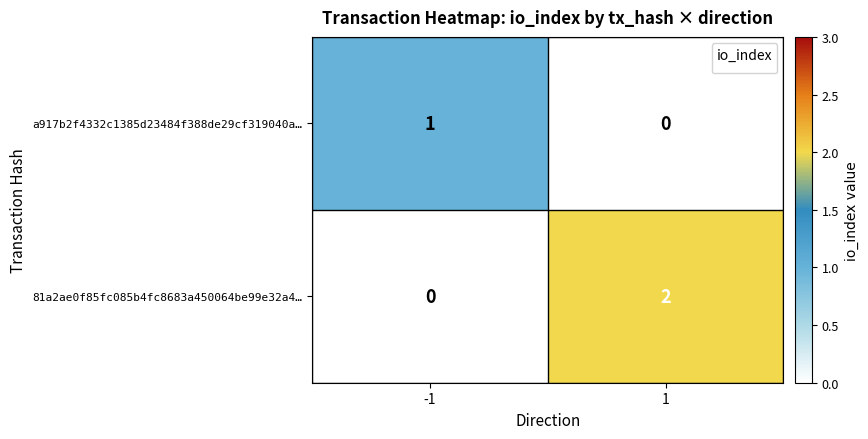

At which category is the sum across all series the highest?

1